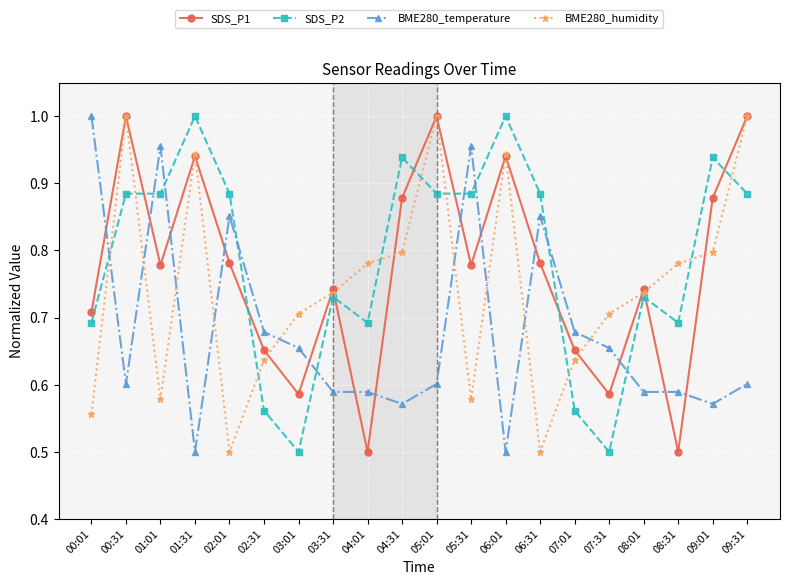

At which label does BME280_temperature reach its peak?

00:01